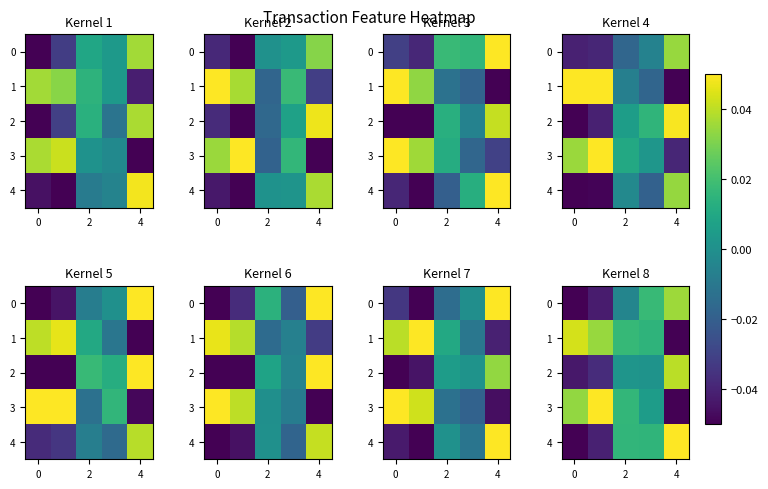

Which series has the widest spread of values?

3